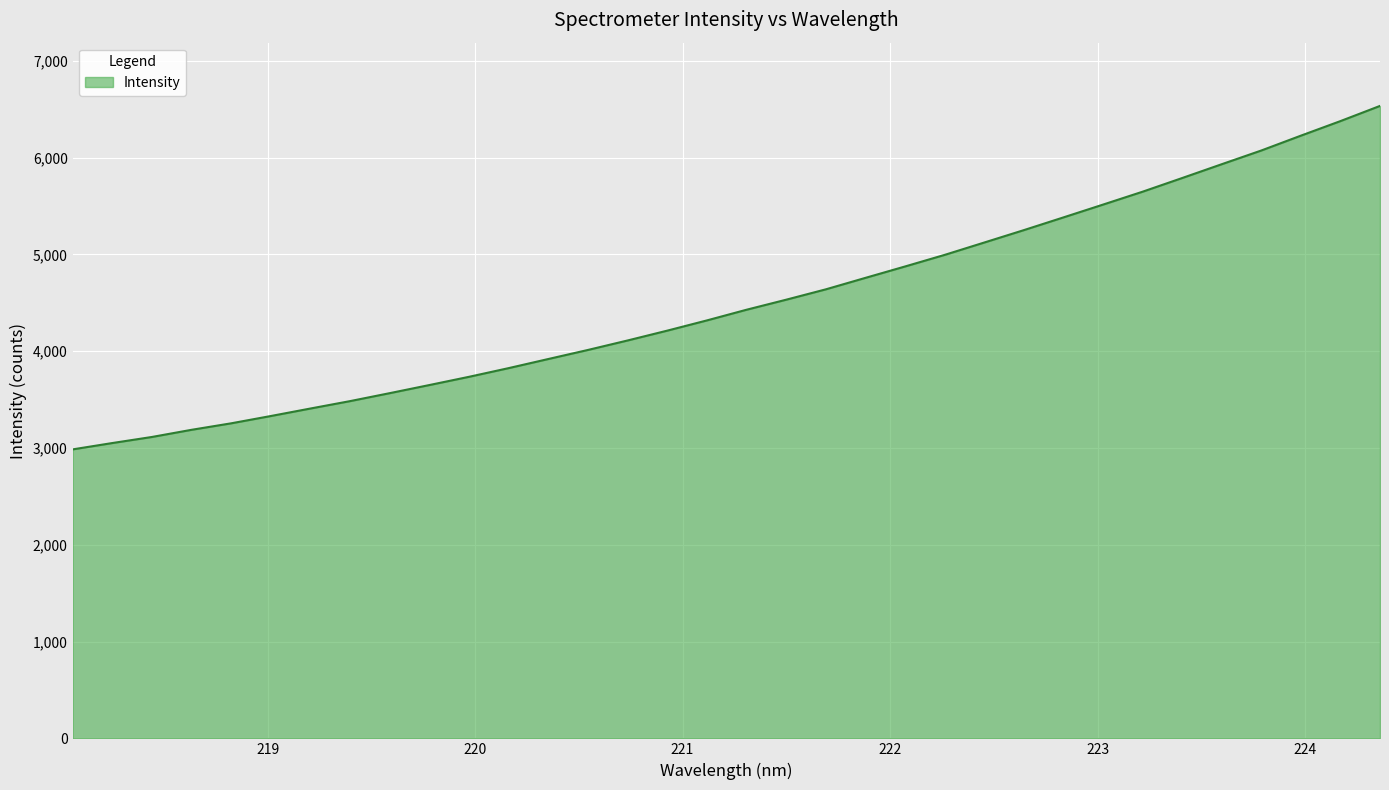

What is the greatest value displayed?

6534.3